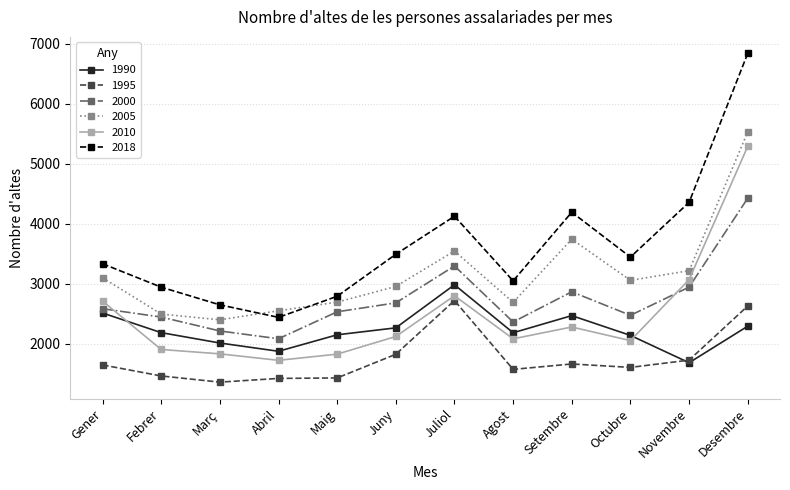

At which category does 2018 reach its first local valley?

Abril